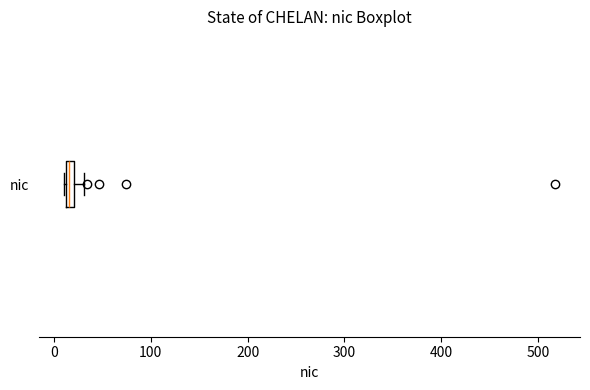

Where does the right whisker of the box for nic end on the x-axis? The values are not printed on the chart, so give them approximately, as read against the axis.

30